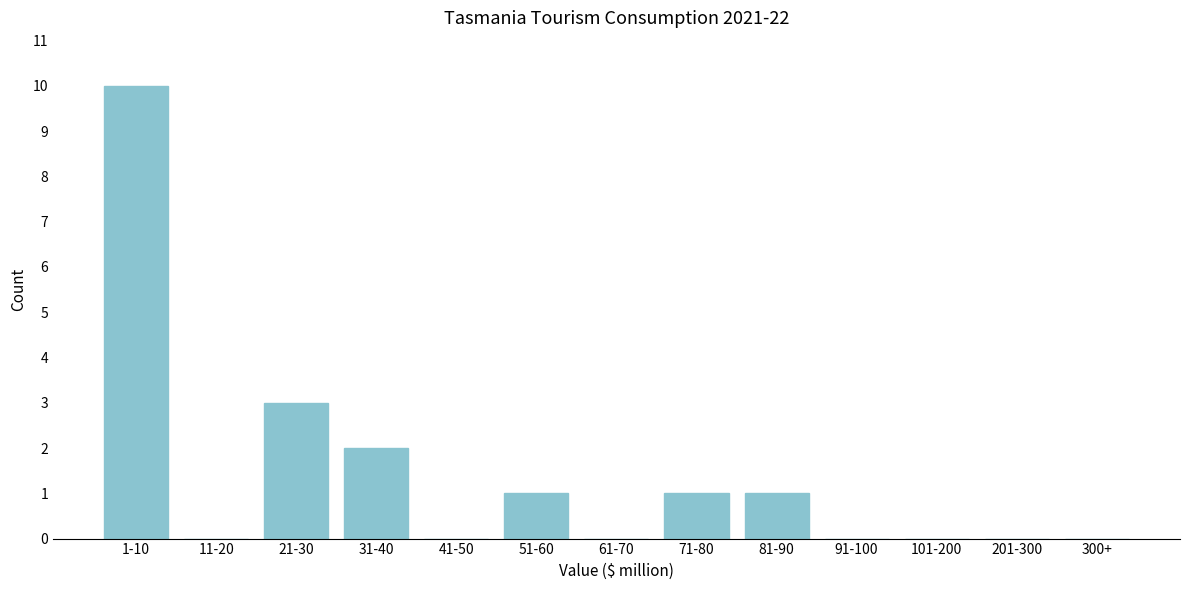

Reading left to right, transcribe all the data shown in this chart.

1-10=10	11-20=0	21-30=3	31-40=2	41-50=0	51-60=1	61-70=0	71-80=1	81-90=1	91-100=0	101-200=0	201-300=0	300+=0